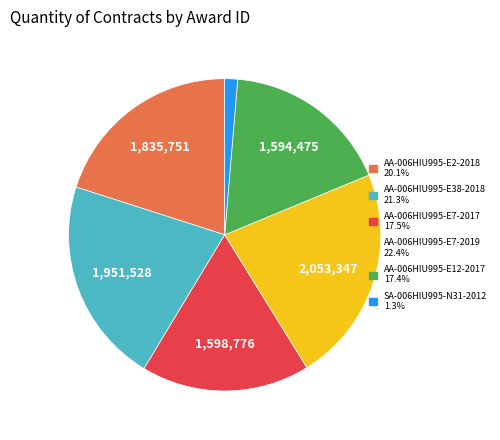

Which slice is the smallest?

SA-006HIU995-N31-2012